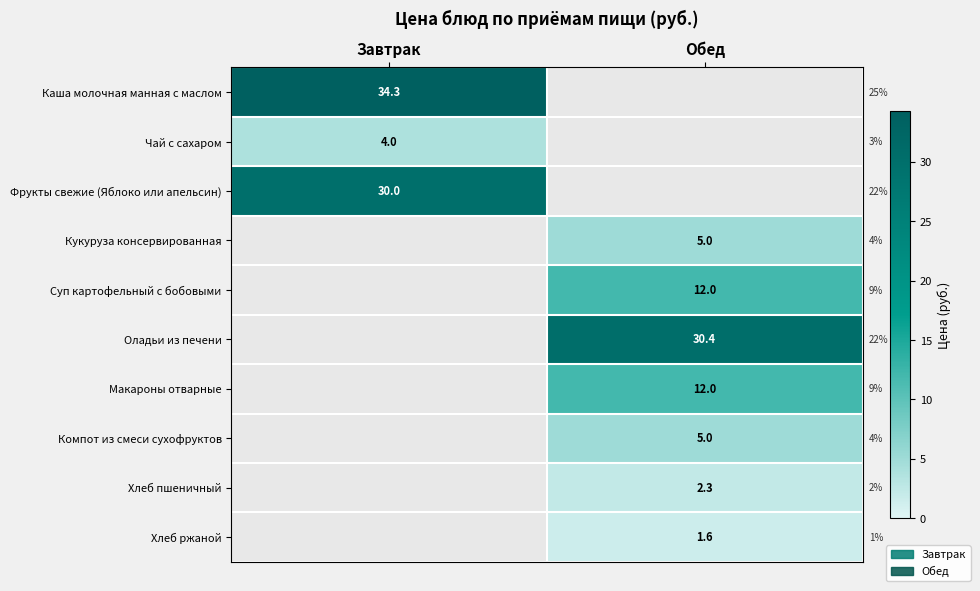

The value of Макароны отварные at Обед is 16.8. True or false?

False